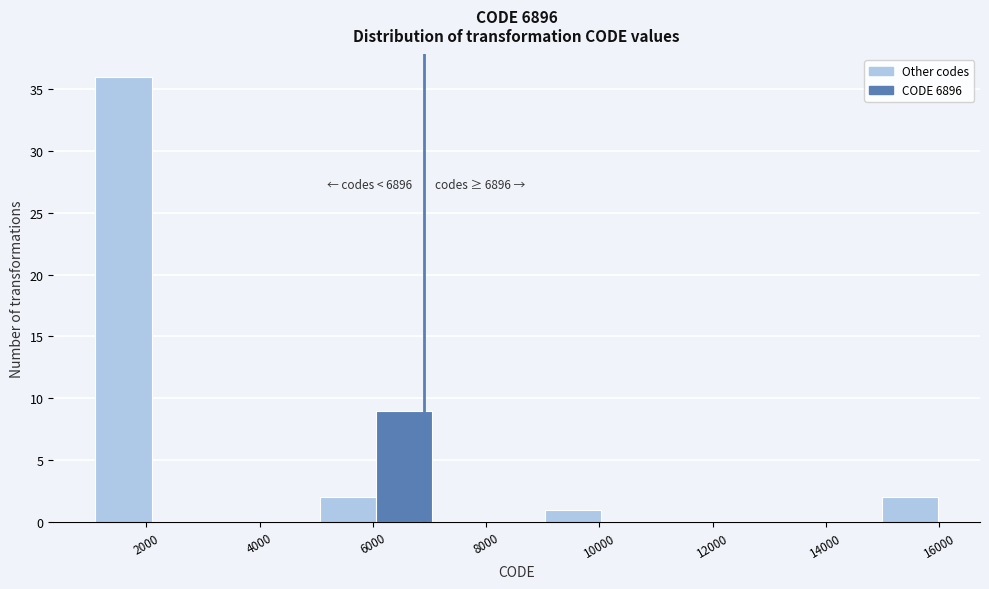

Which range on the x-axis has the tallest bar?

1200 to 2000